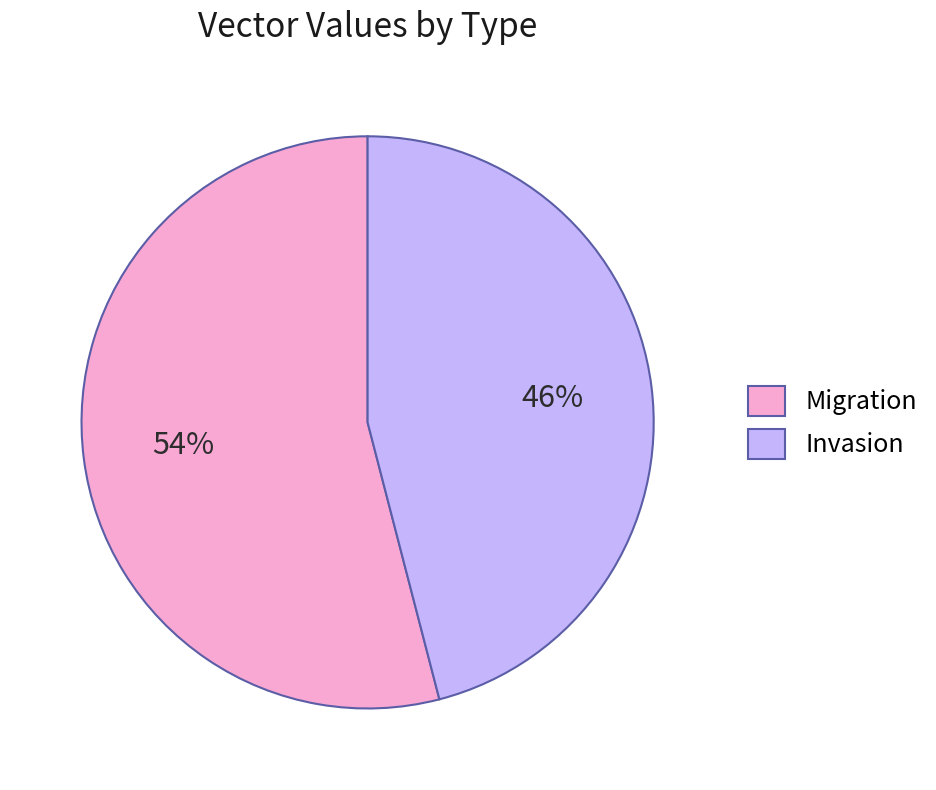

Rank the categories by value from highest to lowest.

Migration, Invasion